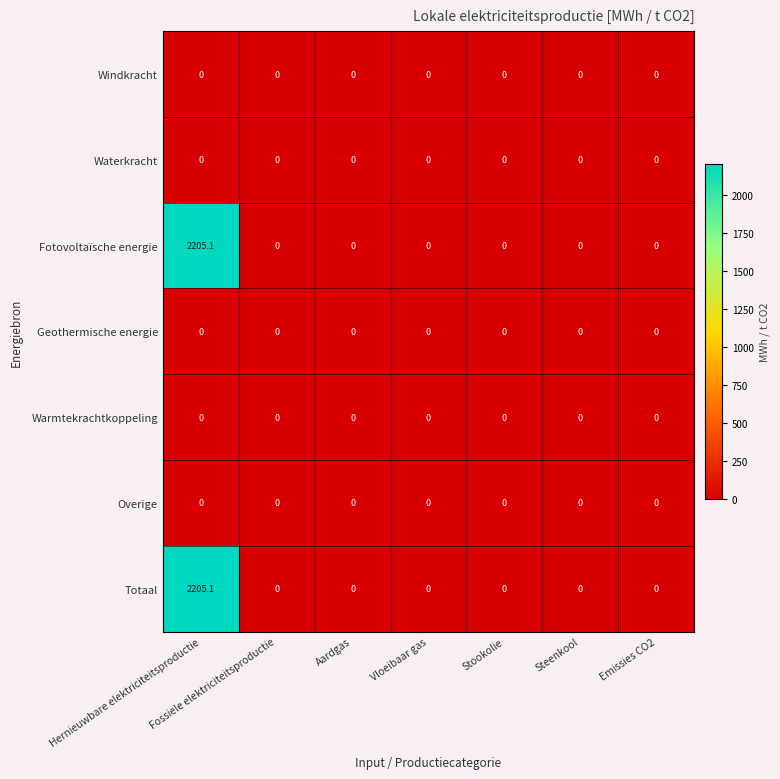

What is the total value across all series at Hernieuwbare elektriciteitsproductie?

4410.2